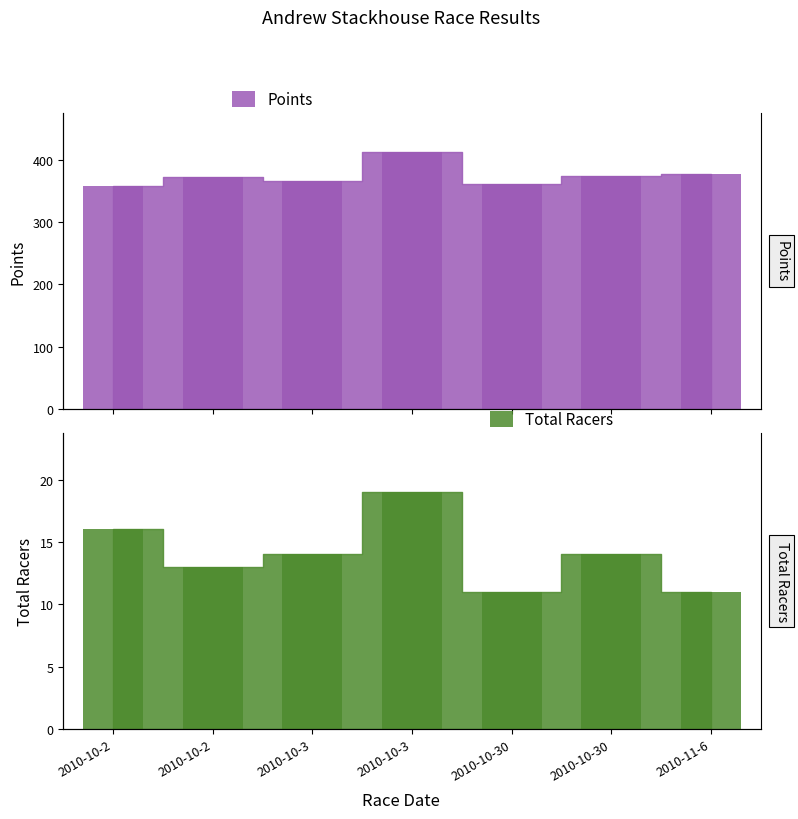

Reading right to left, extract all data points from this chart.

Points: 2010-11-6=376.0	2010-10-30=374.3	2010-10-30=360.1	2010-10-3=412.6	2010-10-3=365.7	2010-10-2=371.6	2010-10-2=357.6
Total Racers: 2010-11-6=11.0	2010-10-30=14.0	2010-10-30=11.0	2010-10-3=19.0	2010-10-3=14.0	2010-10-2=13.0	2010-10-2=16.0